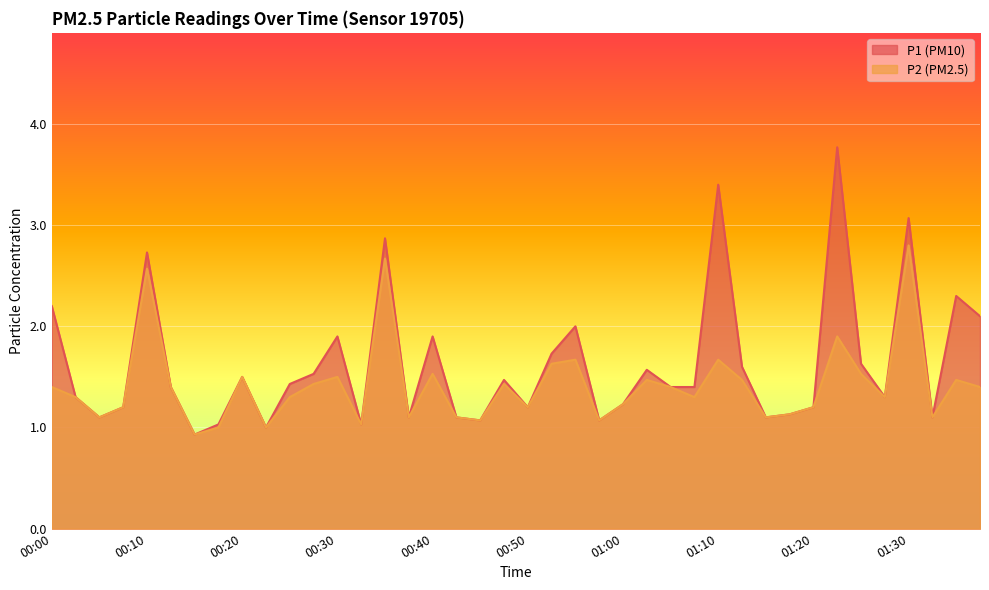

List the series in order of their peak value, highest first.

P1, P2